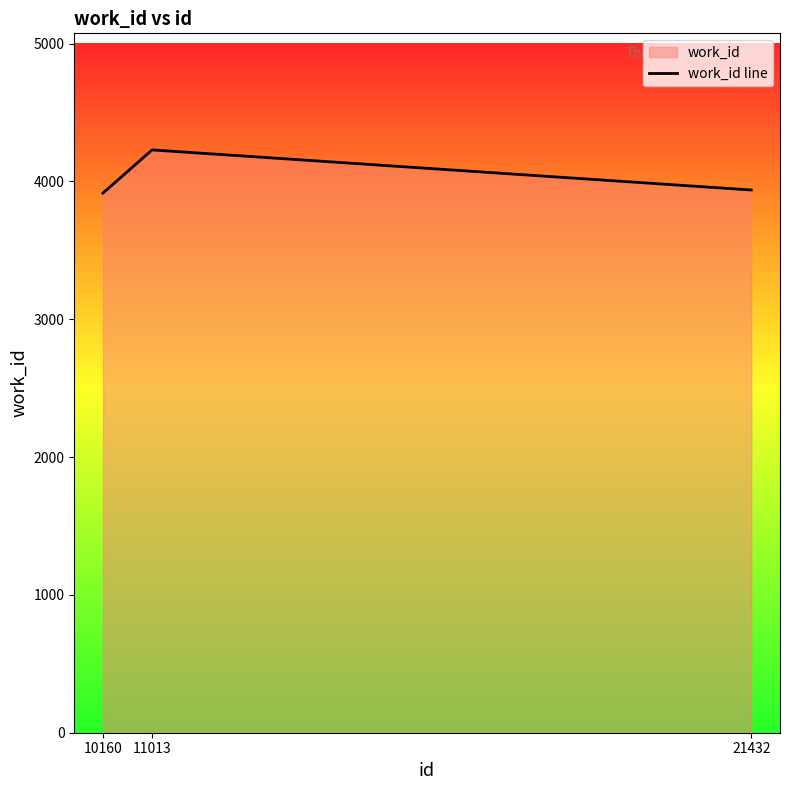

What is the value of the 1st point from the left?

3916